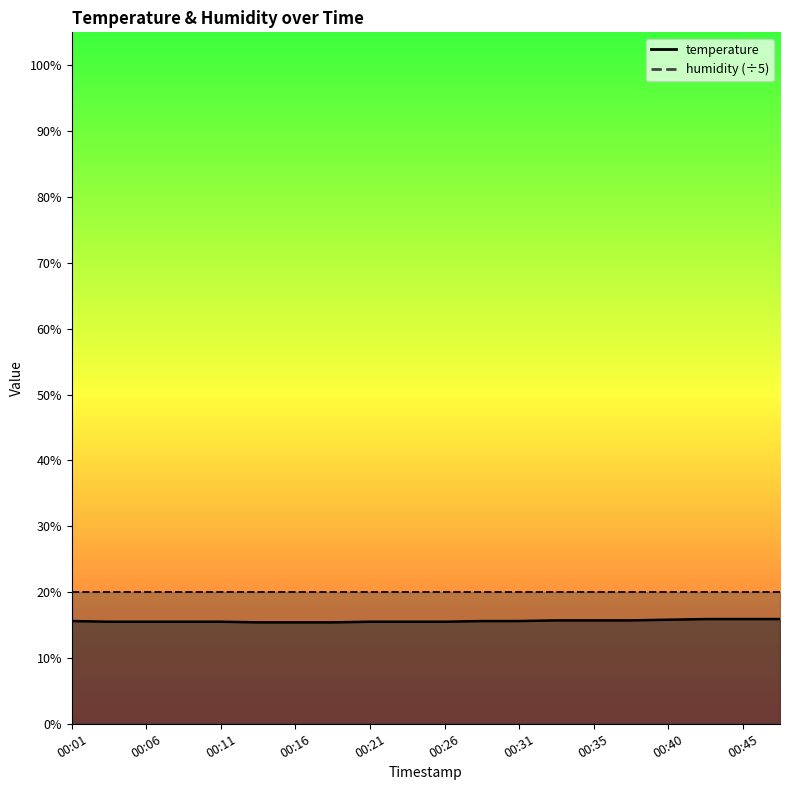

What is the value of the 2nd point from the left?

15.5